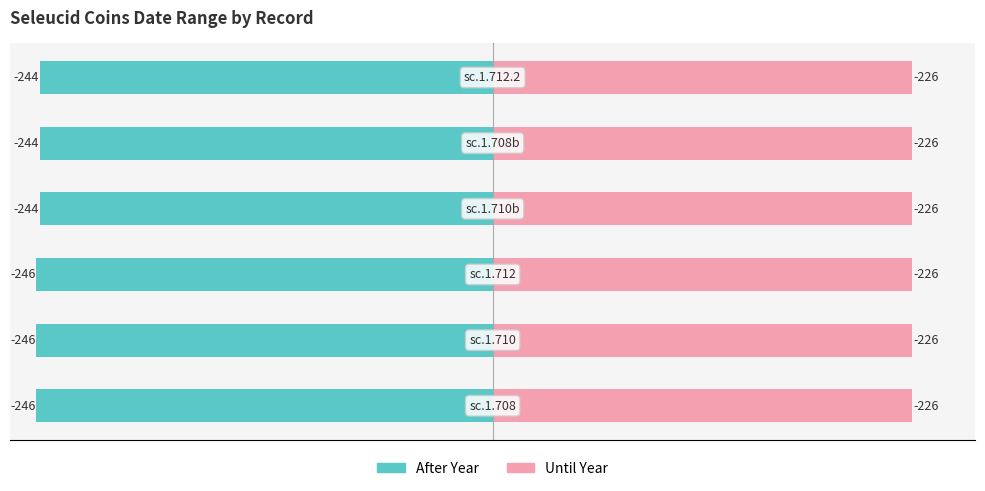

Which series has the widest spread of values?

After Year